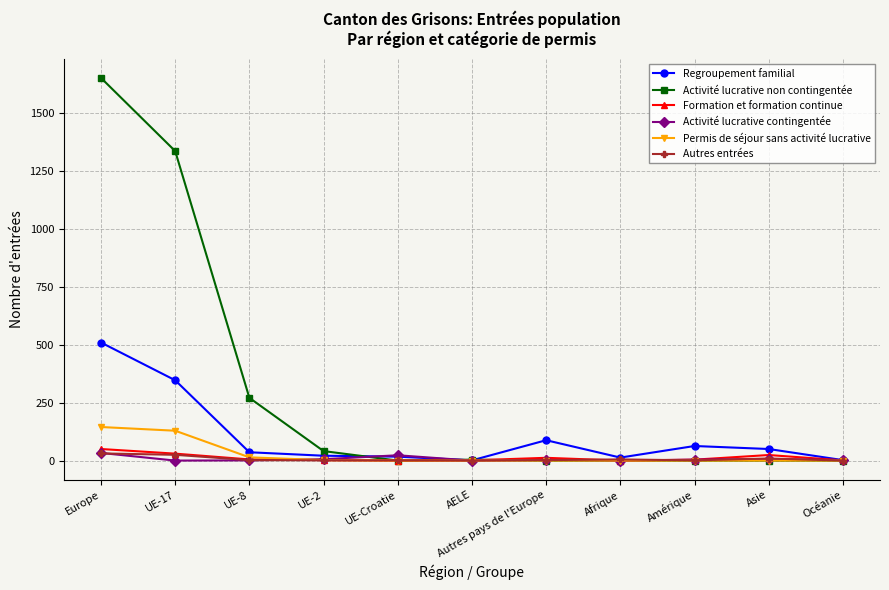

What is the label of the 3rd point from the left?

UE-8